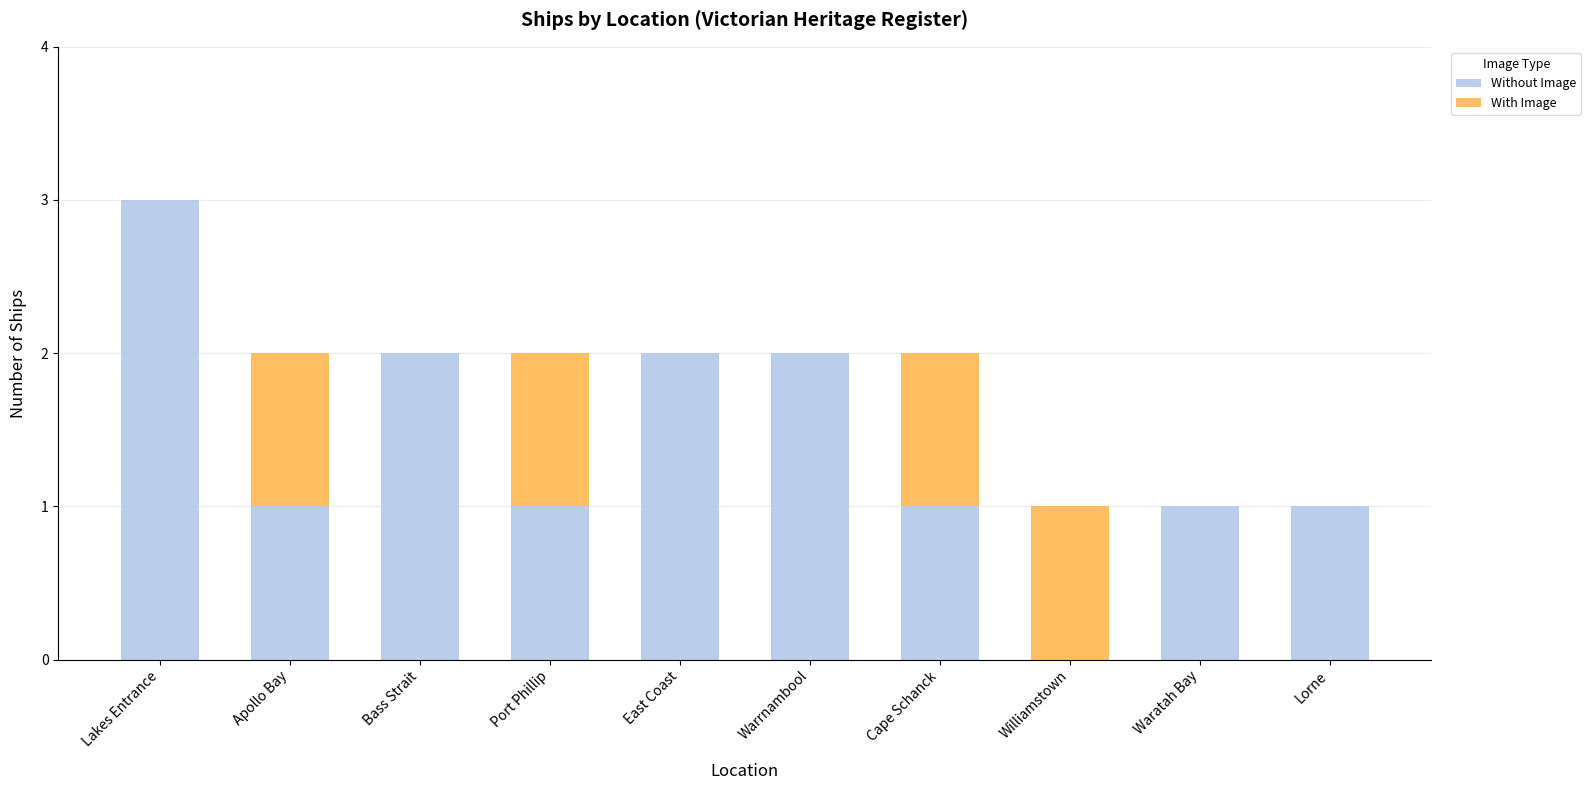

Which category has the highest value in the Without Image series?

Lakes Entrance